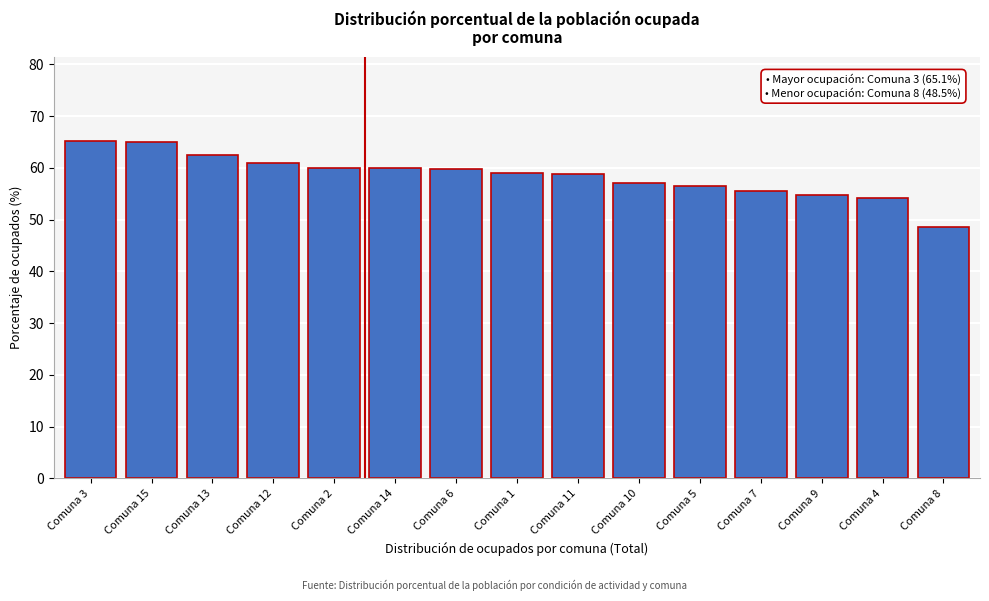

What is the label of the 7th bar from the right?

Comuna 11